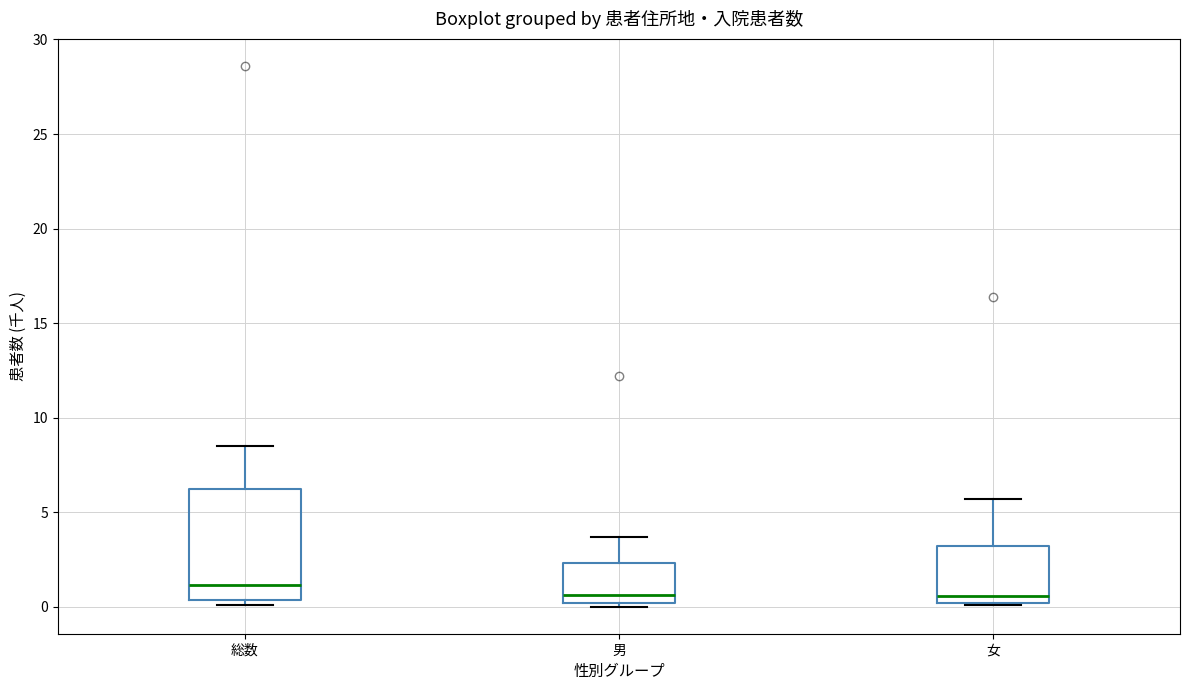

Where does the median line of the box for 男 sit on the y-axis? The values are not printed on the chart, so give them approximately, as read against the axis.

0.5